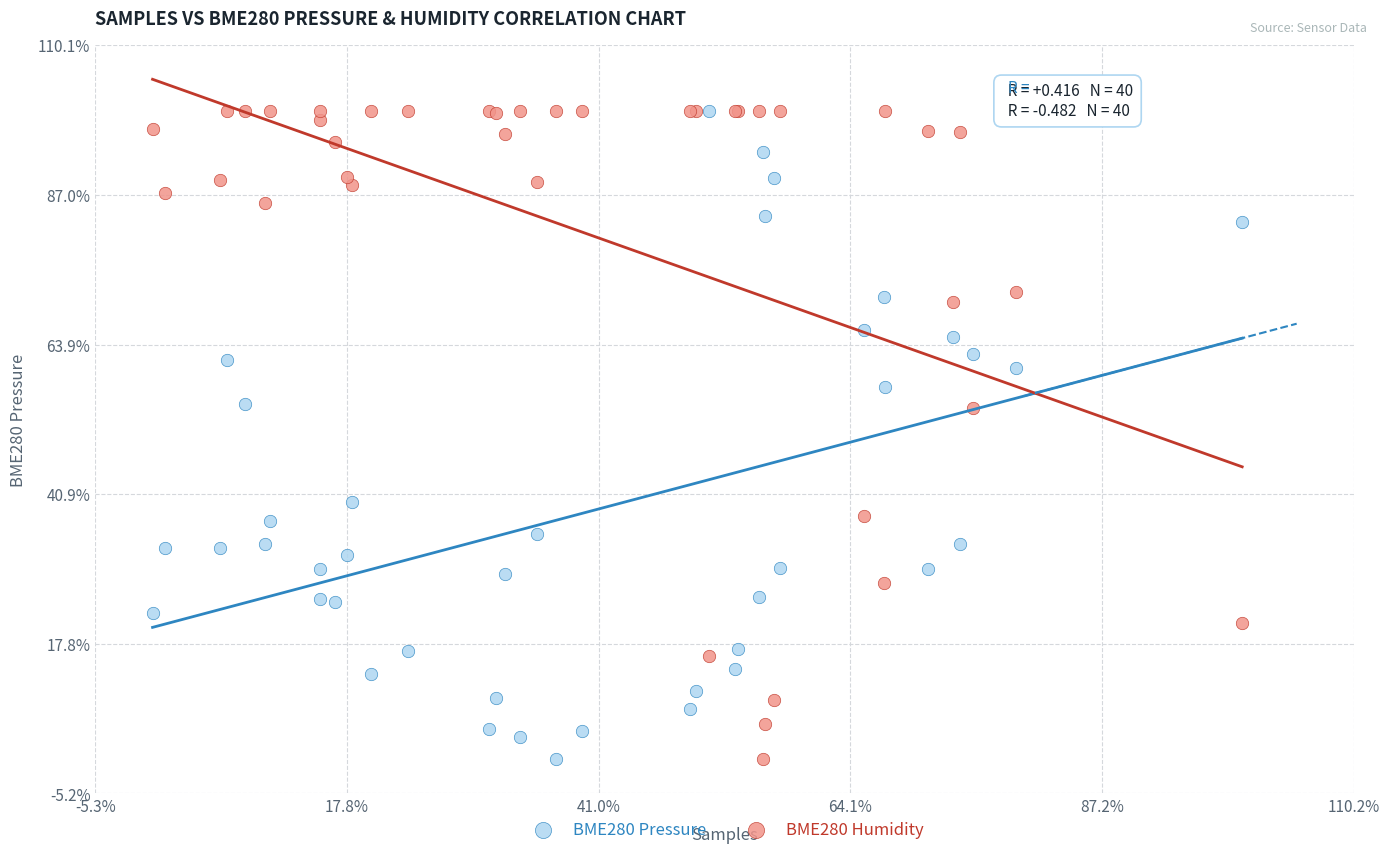

What are all the series names shown in the legend?

BME280 Pressure, BME280 Humidity